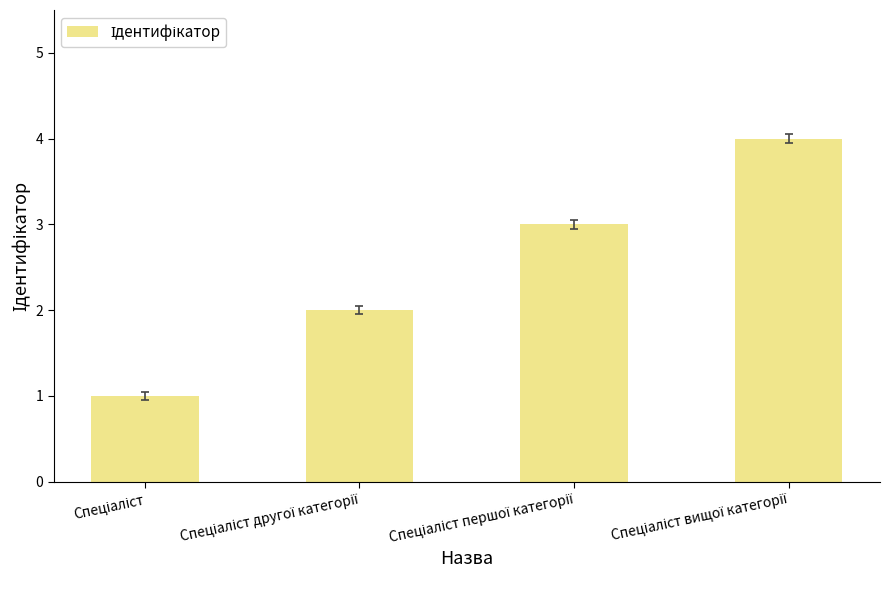

What is the maximum value shown in the chart?

4